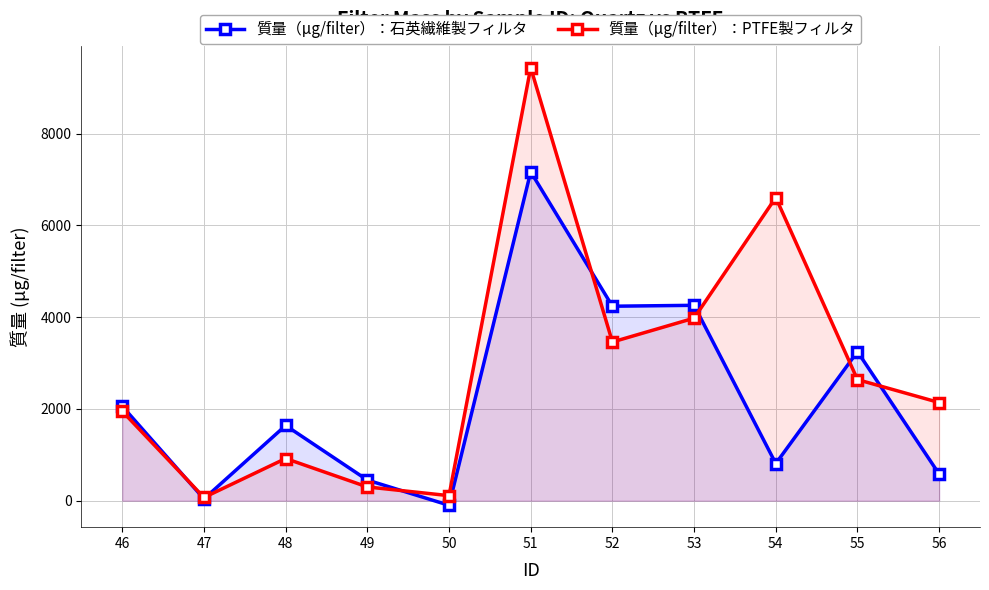

Rank the series by their maximum value, from lowest to highest.

質量（μg/filter）：石英繊維製フィルタ, 質量（μg/filter）：PTFE製フィルタ